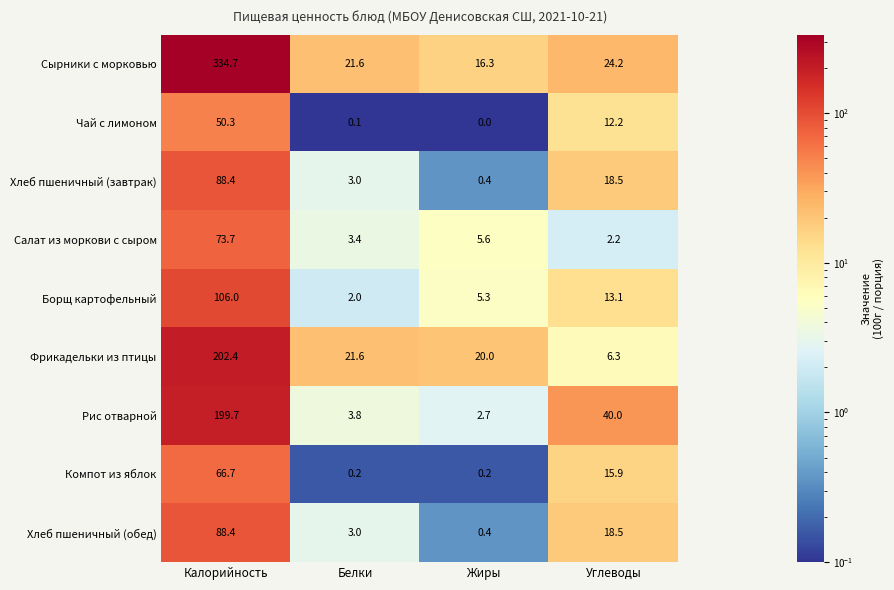

The Компот из яблок series shows 0.2 at Жиры. True or false?

True